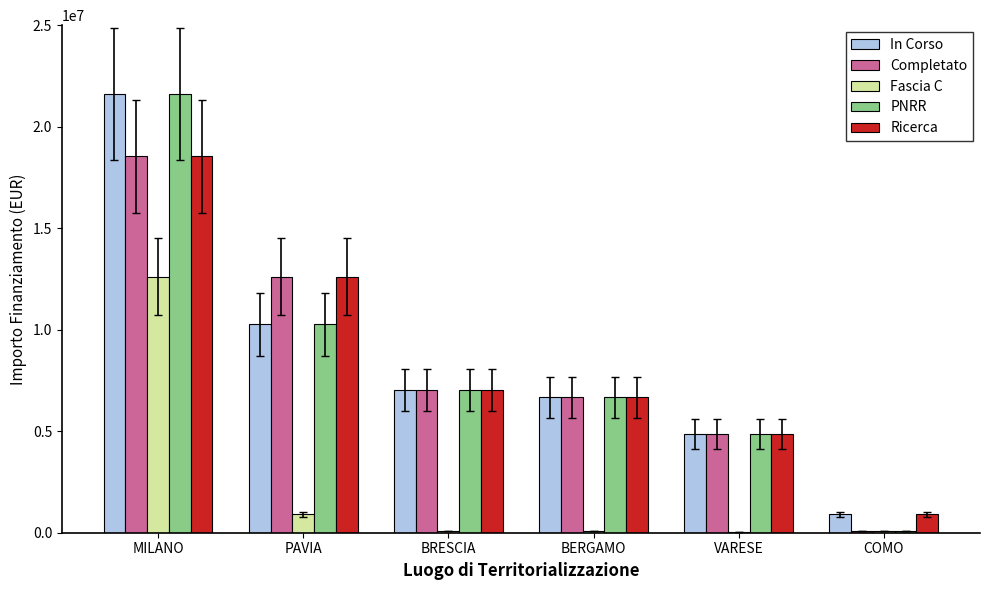

At which category is the sum across all series the highest?

MILANO